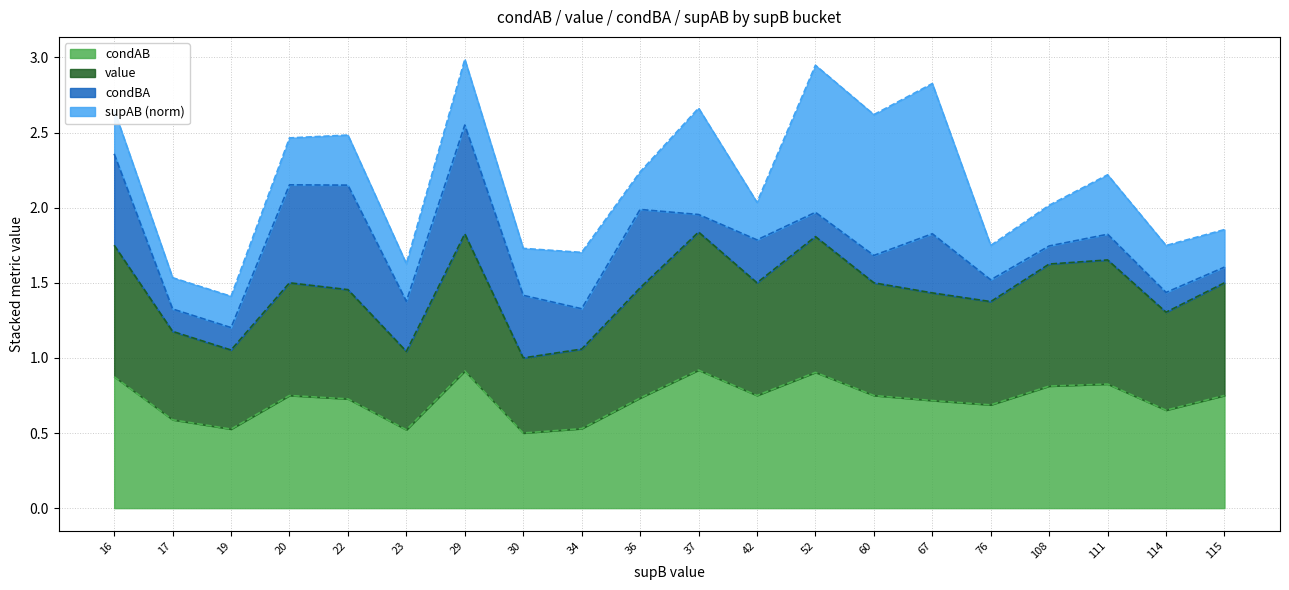

Does the chart have visible grid lines?

Yes